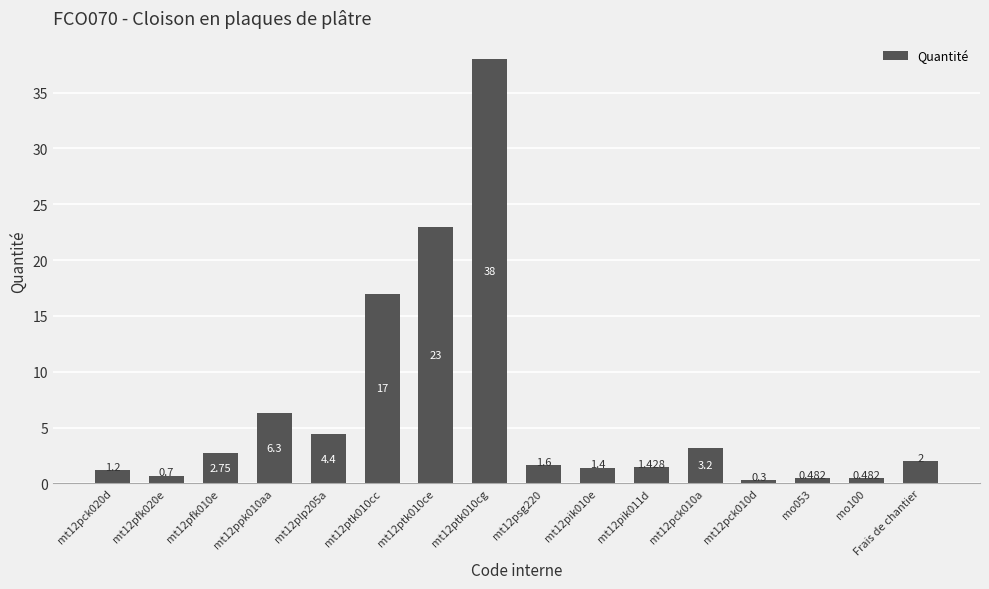

True or false: the data shows 1.0 at mt12pfk020e.

False